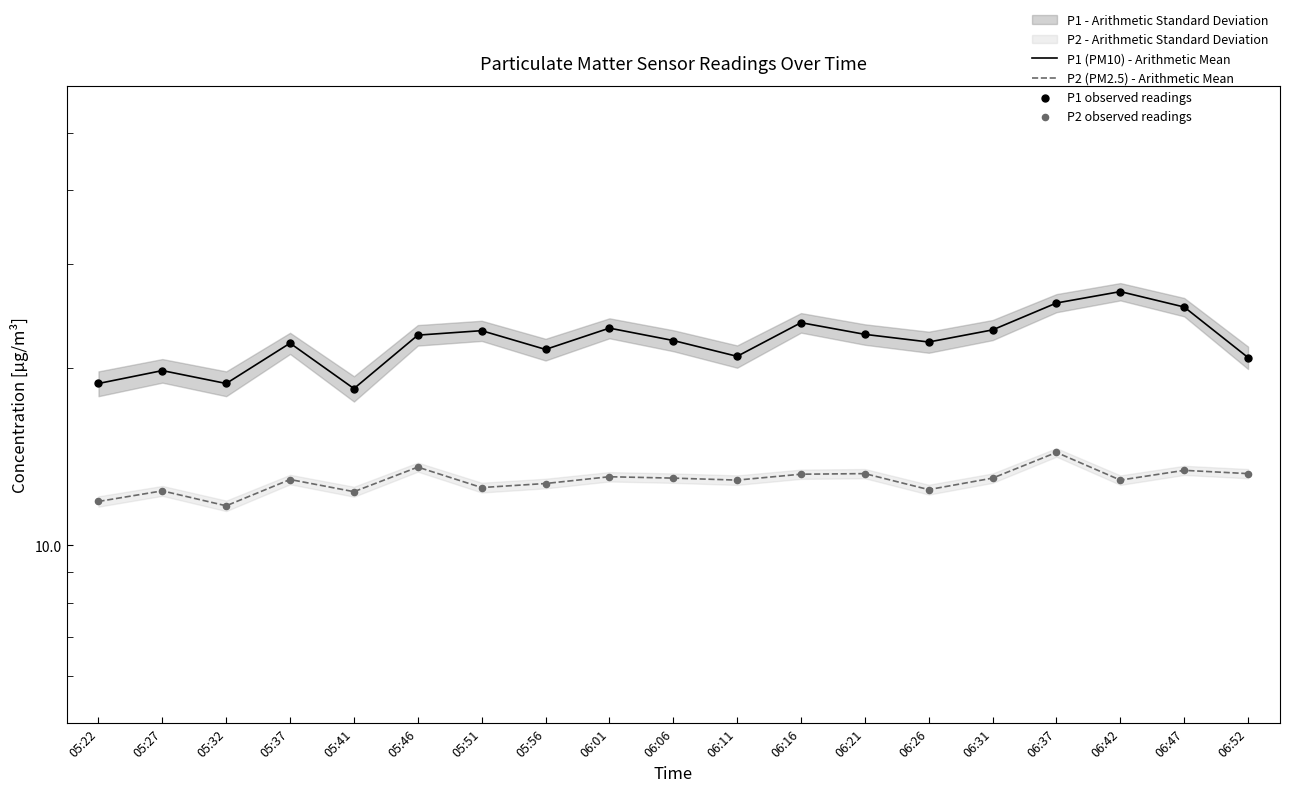

At which category is the sum across all series the highest?

06:37